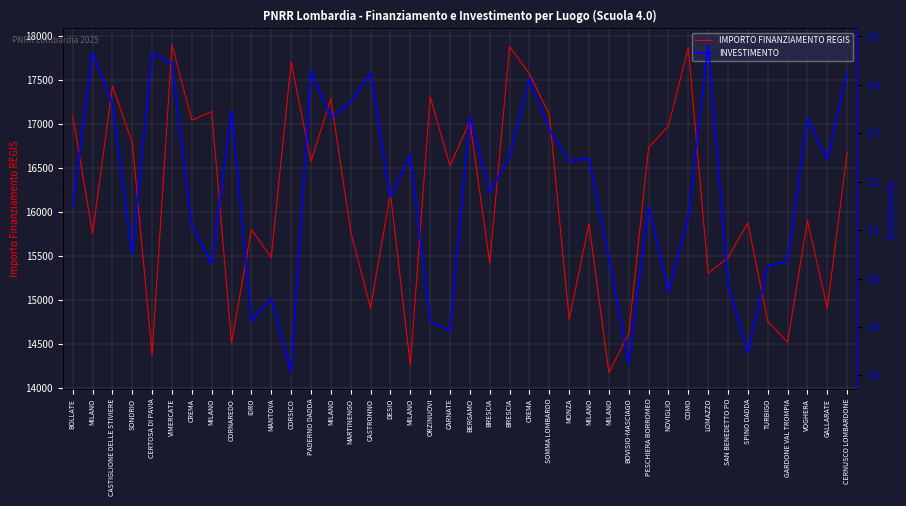

List the series in order of their overall mean, lowest first.

INVESTIMENTO, IMPORTO FINANZIAMENTO REGIS